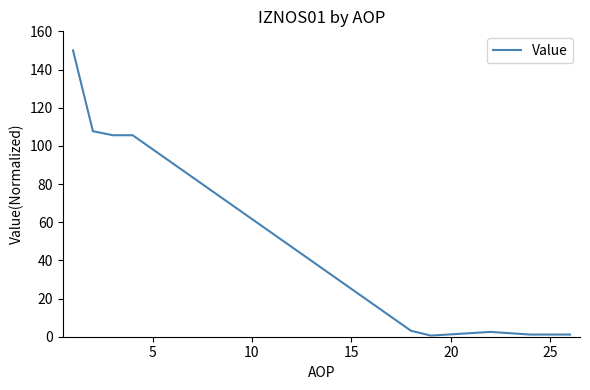

What is the greatest value displayed?

150.0